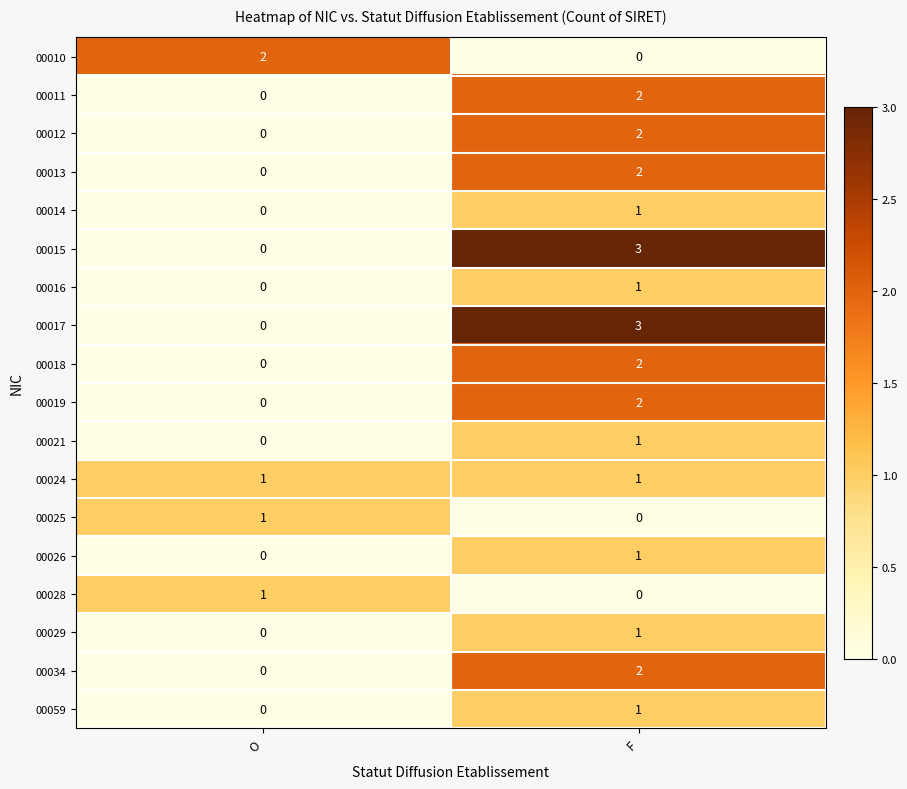

What is the sum of all 00015 values?

3